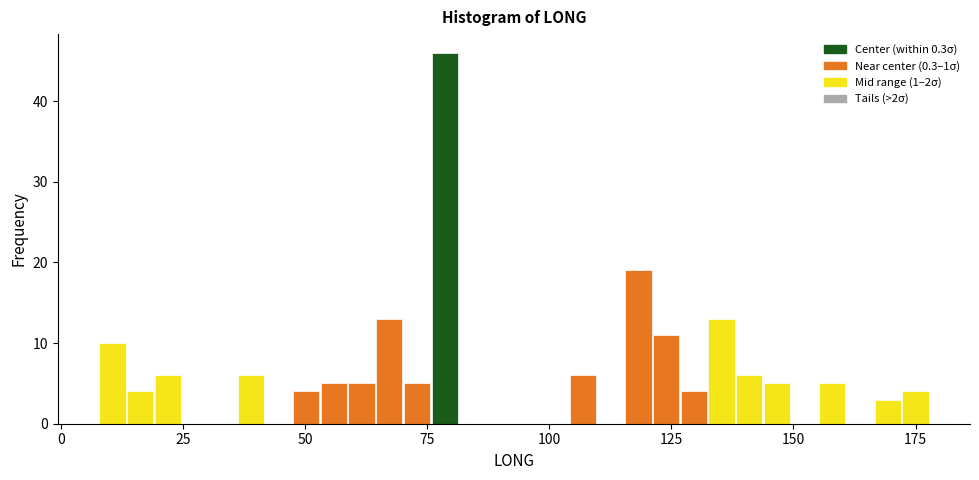

Around what value on the x-axis is the tallest bar? Give the approximate position of its centre, as read against the axis.

80